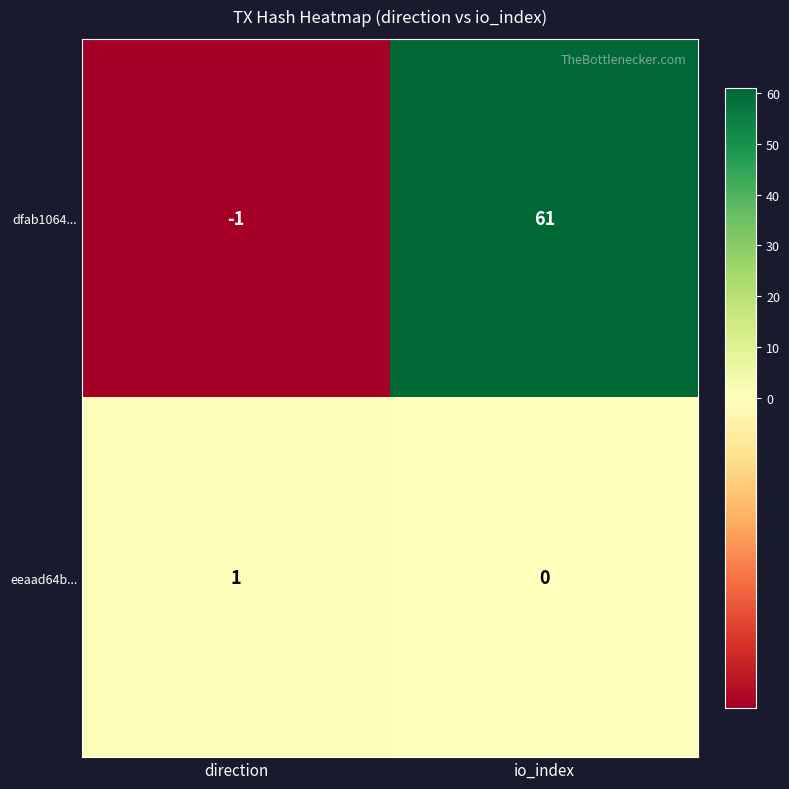

Reading left to right, what are all the values shown in this chart?

dfab1064...: direction=-1	io_index=61
eeaad64b...: direction=1	io_index=0